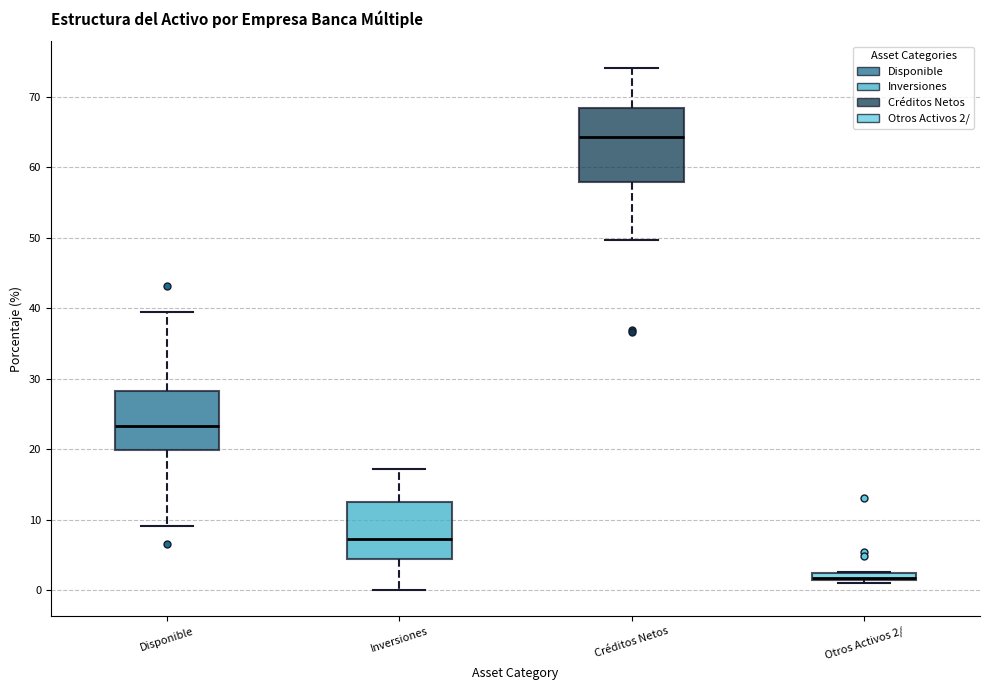

Where is the upper edge of the box for Otros Activos 2/ on the y-axis? The values are not printed on the chart, so give them approximately, as read against the axis.

2